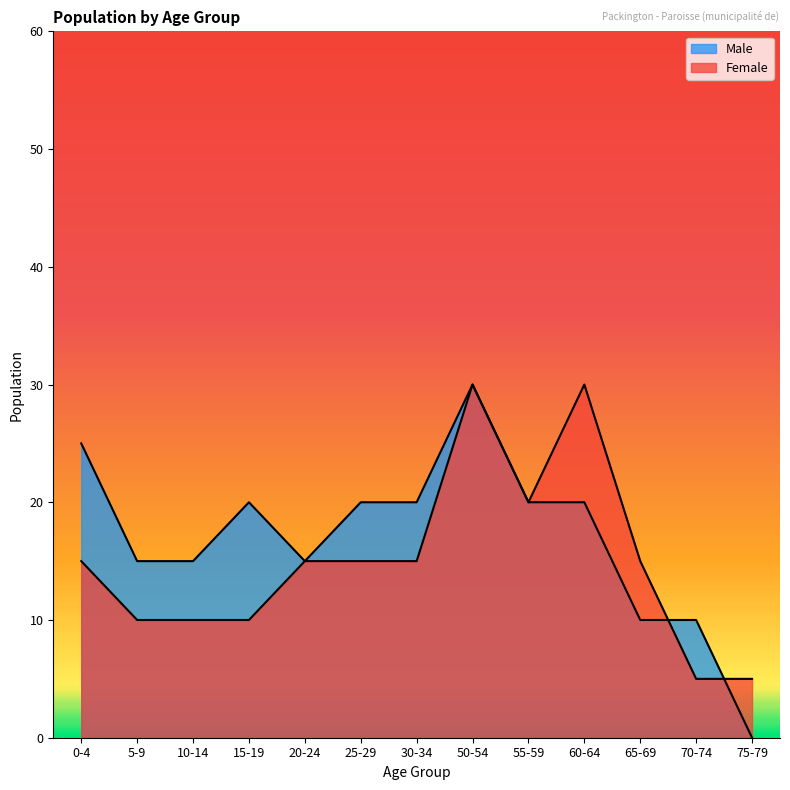

Which series has the largest total across all categories?

Male